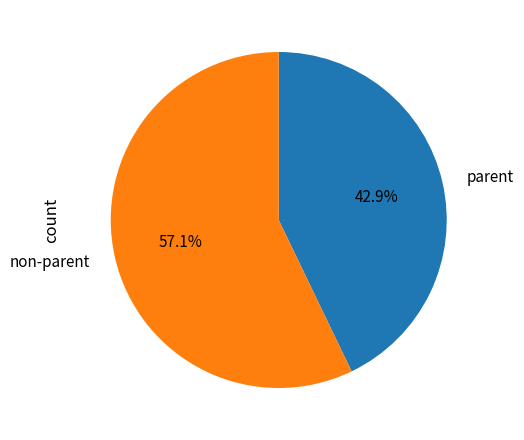

Rank the categories by value from highest to lowest.

non-parent, parent